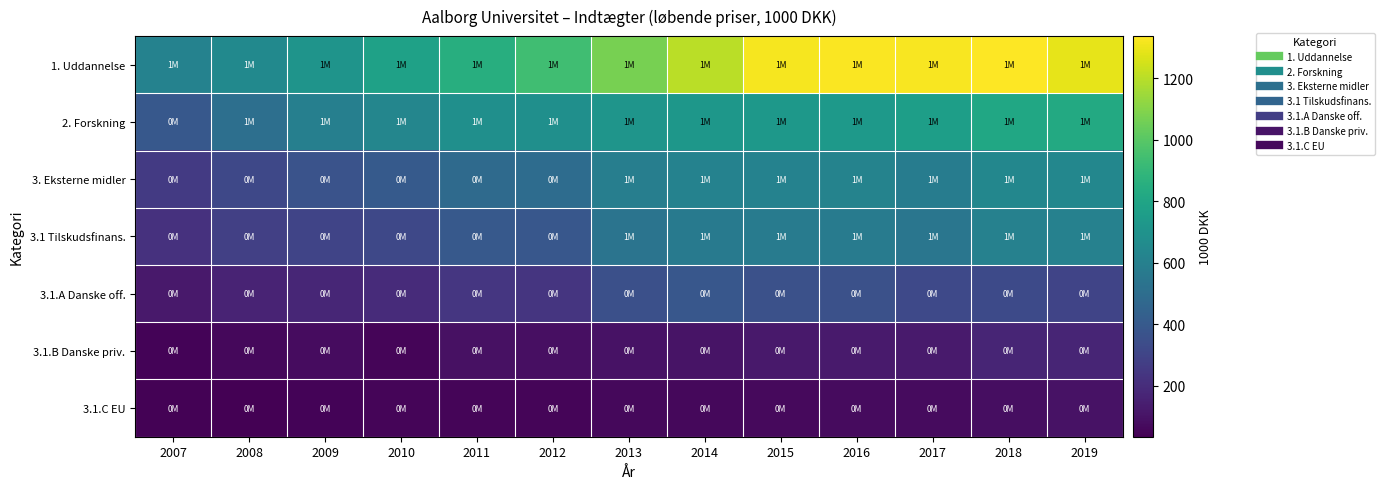

At 2011, list the series in order from smallest to largest.

3.1.C EU, 3.1.B Danske priv., 3.1.A Danske off., 3.1 Tilskudsfinans., 3. Eksterne midler, 2. Forskning, 1. Uddannelse